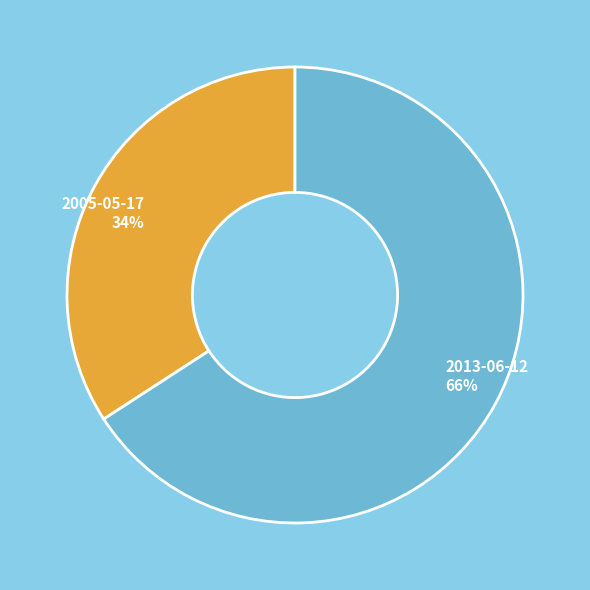

To the nearest percent, what is the difference between the 2005-05-17 and 2013-06-12 slice percentages?

32%